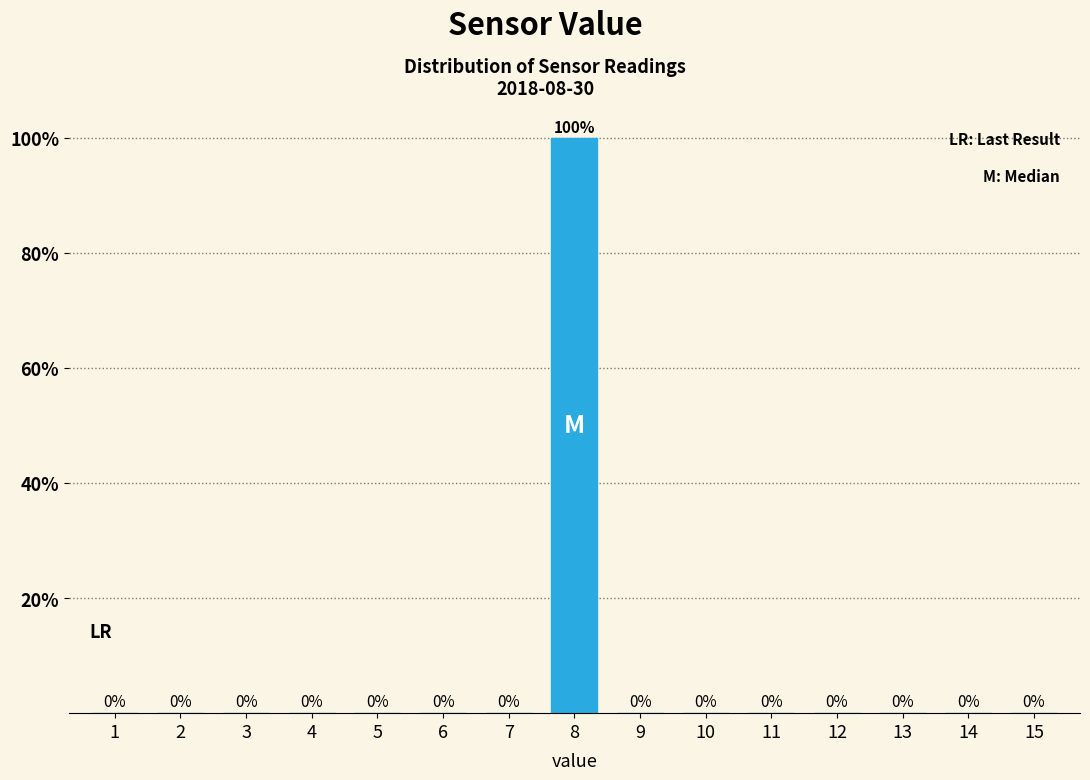

Reading left to right, what are all the values shown in this chart?

1=0	2=0	3=0	4=0	5=0	6=0	7=0	8=100	9=0	10=0	11=0	12=0	13=0	14=0	15=0